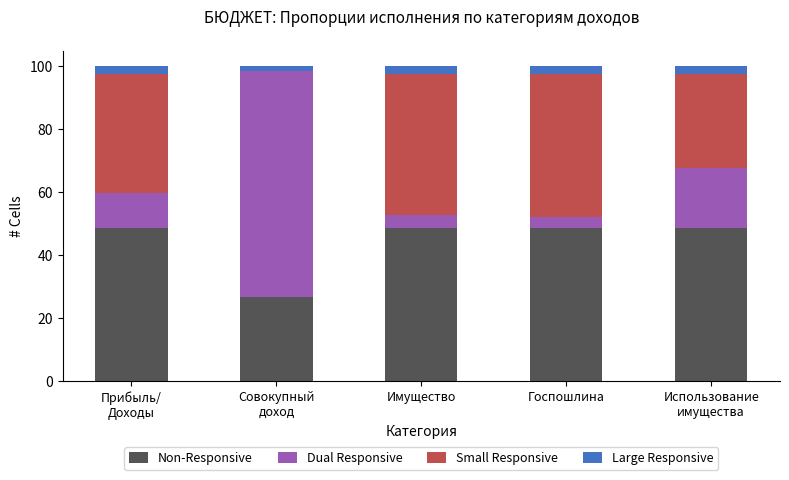

What is the total value across all series at Имущество?

100.0